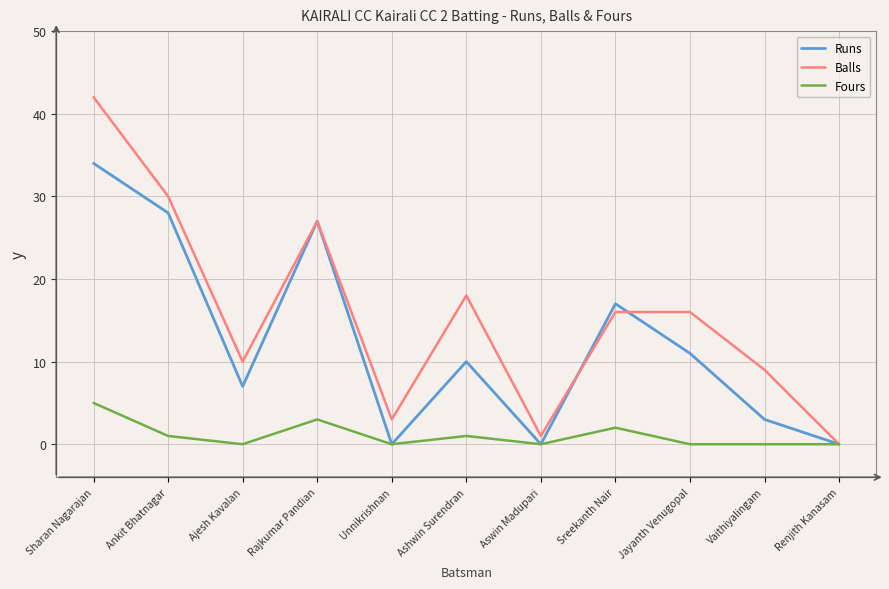

What position from the left is Sreekanth Nair?

8